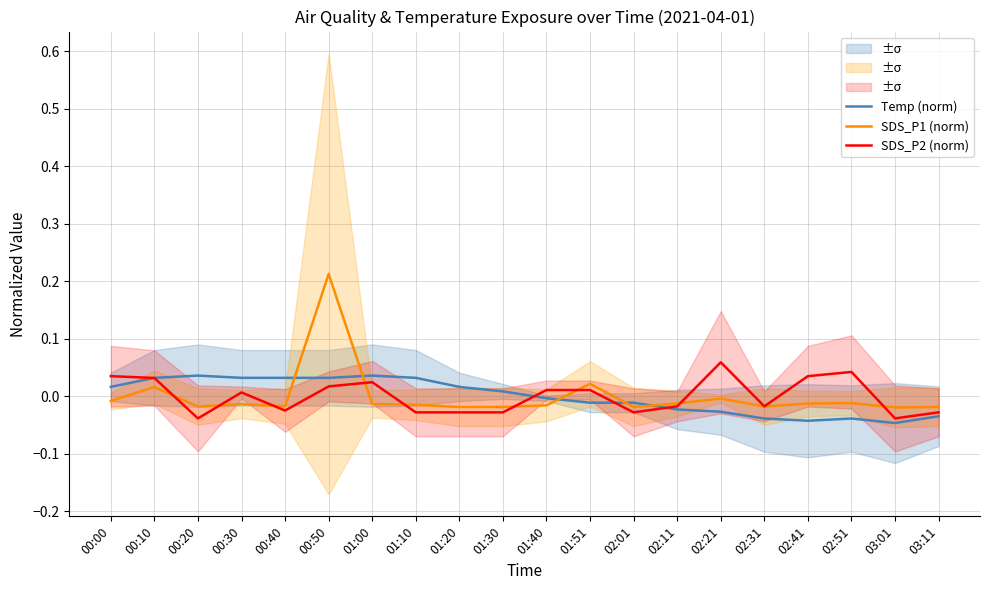

Between which two adjacent categories do SDS_P2 (norm) and SDS_P1 (norm) first intersect?

00:10 and 00:20